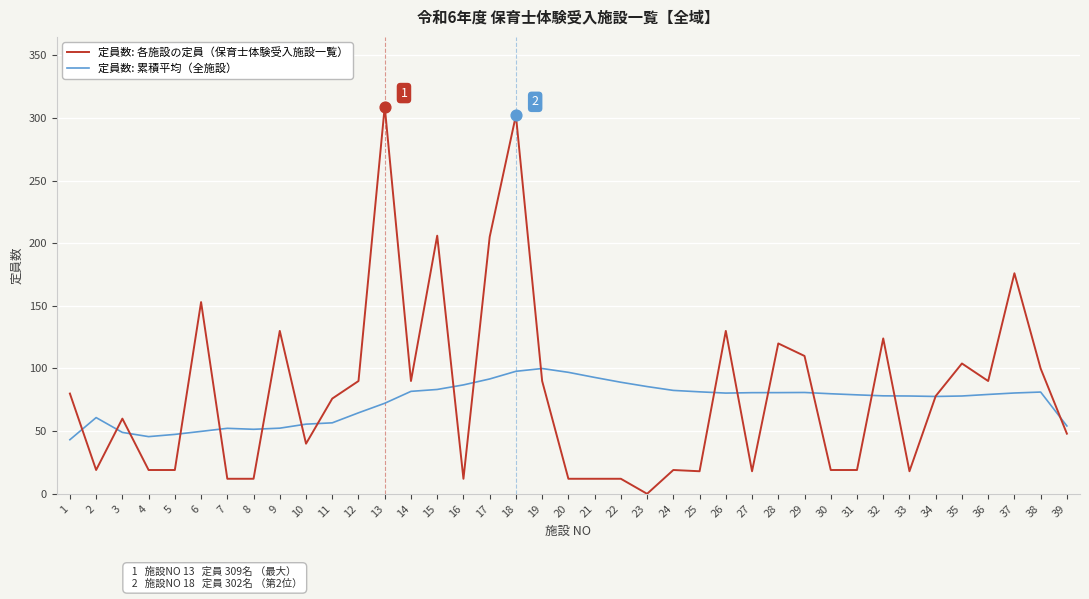

Which series has the widest spread of values?

定員数: 各施設の定員（保育士体験受入施設一覧）